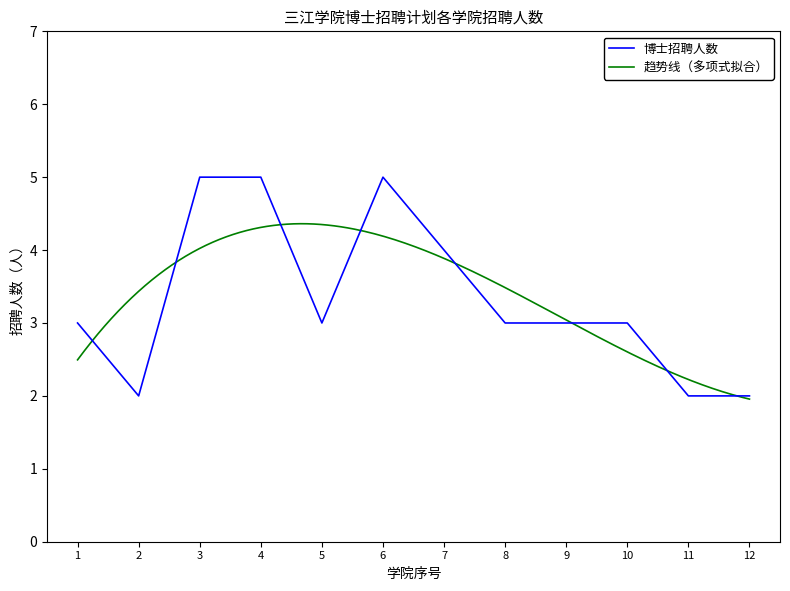

What is the difference between the maximum and minimum values?

3